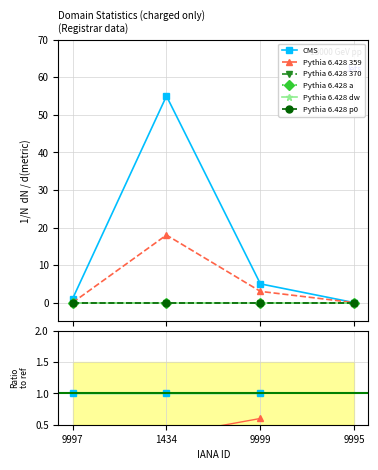

What is the label of the 4th point from the right?

9997